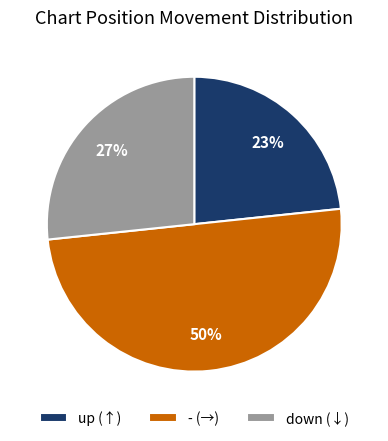

Which has a higher value, up or -?

-